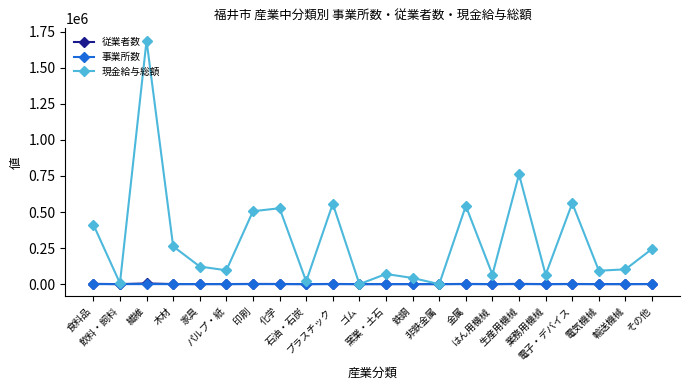

What is the maximum value for 現金給与総額?

1689529